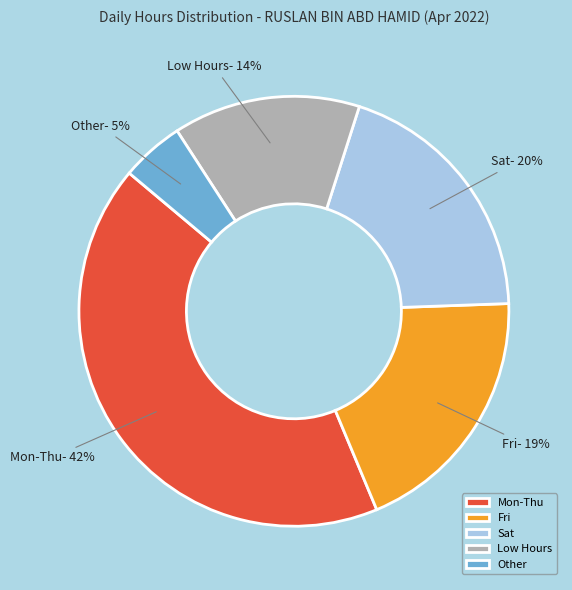

How many segments does this pie chart have?

5